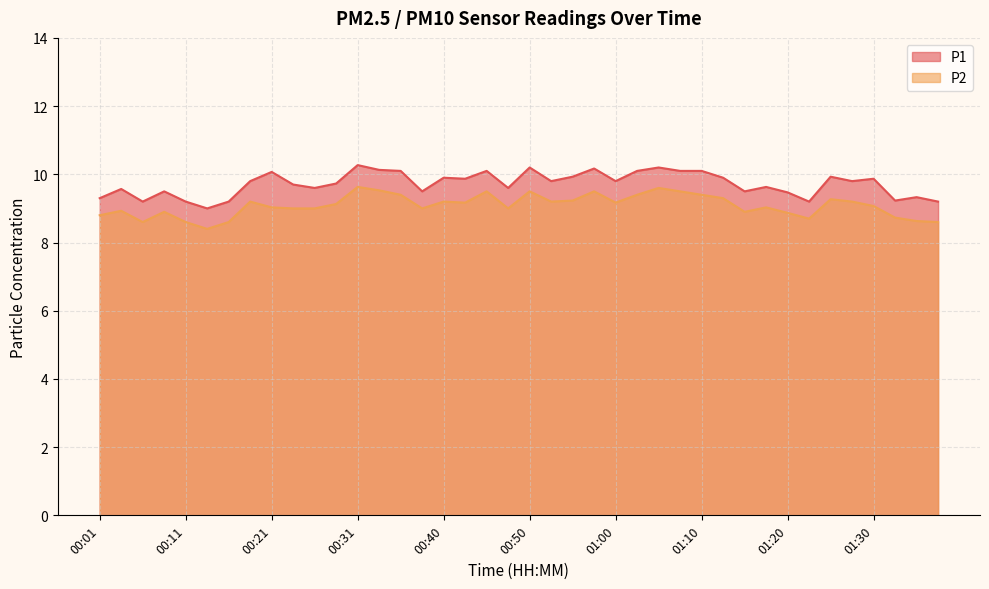

In P1, how many points are lower than both neighbors (excluding endpoints)?

12